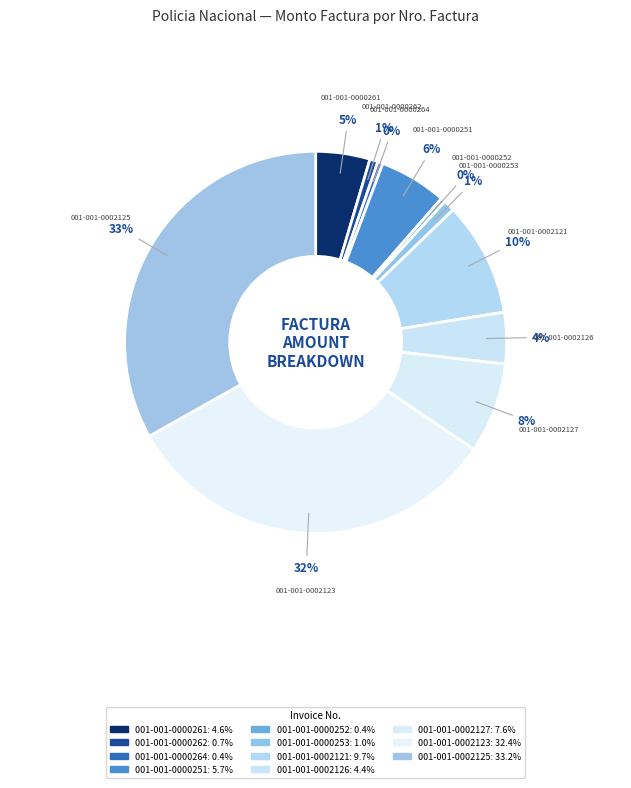

True or false: 001-001-0000262 accounts for 1% of the total.

True